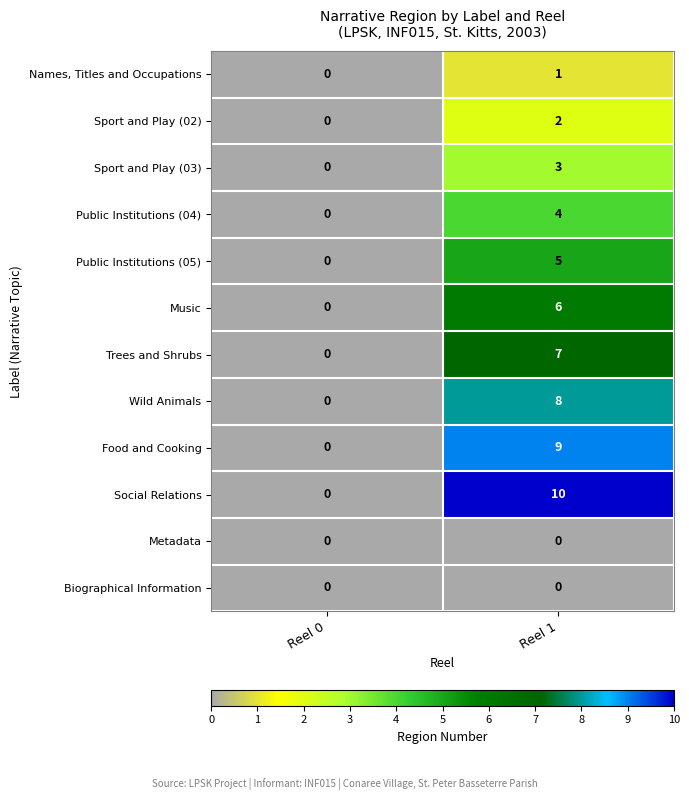

What is the maximum value shown in the chart?

10